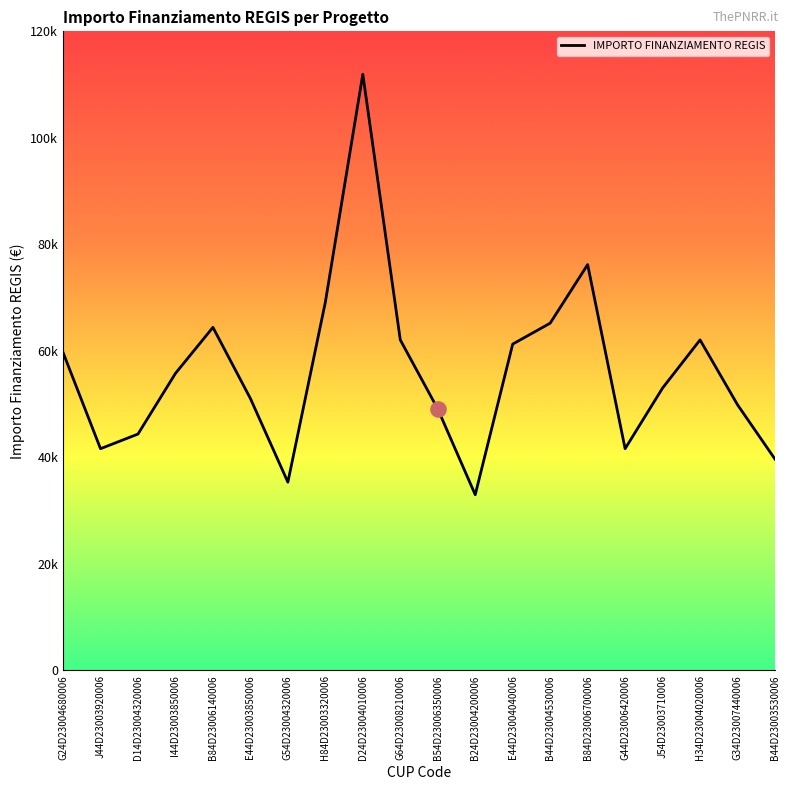

Approximately how many times larger is the value at J54D23003710006 compared to I44D23003850006?

1.0